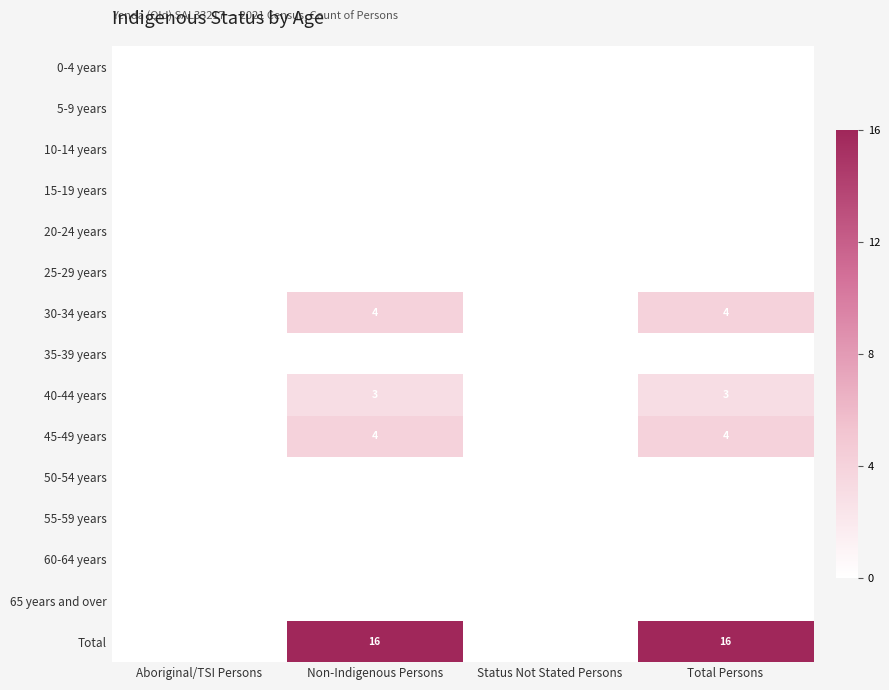

What is the total value across all series at Non-Indigenous Persons?

27